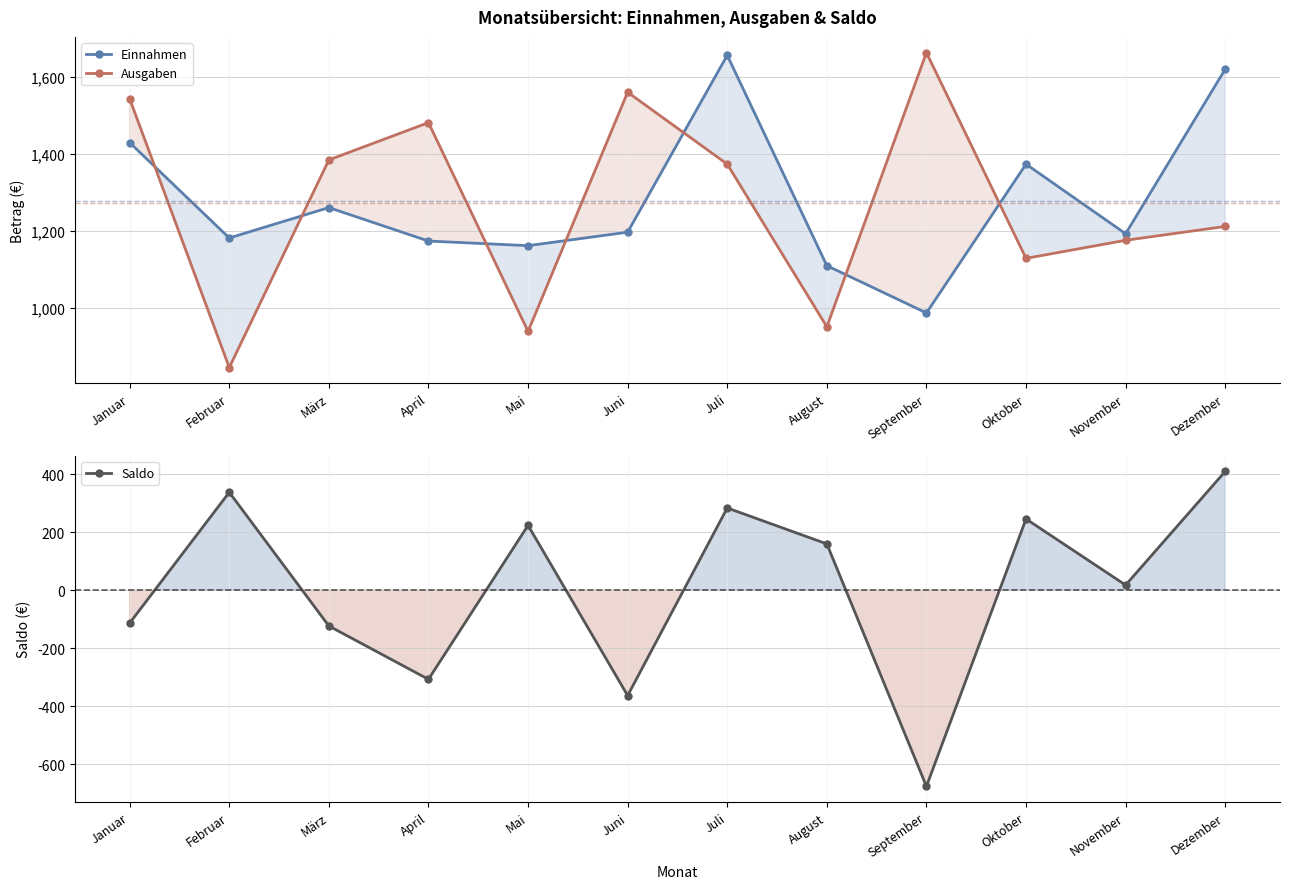

Where is Saldo nearest to the value -134?

März